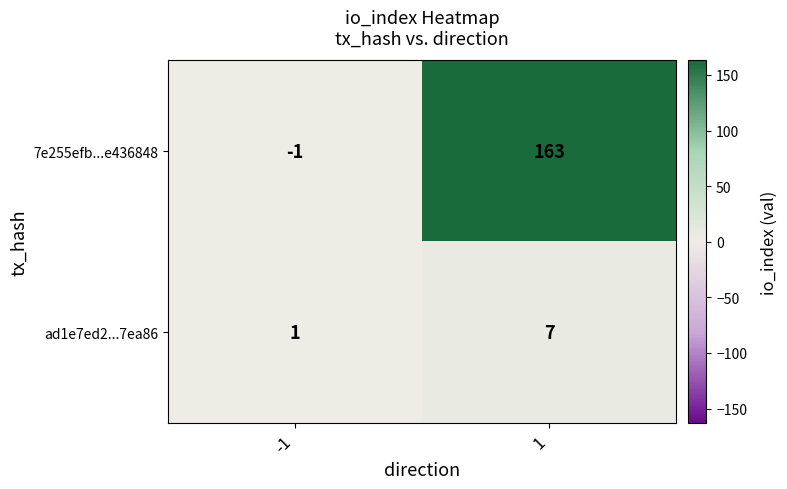

Which series has the largest total across all categories?

7e255efb...e436848